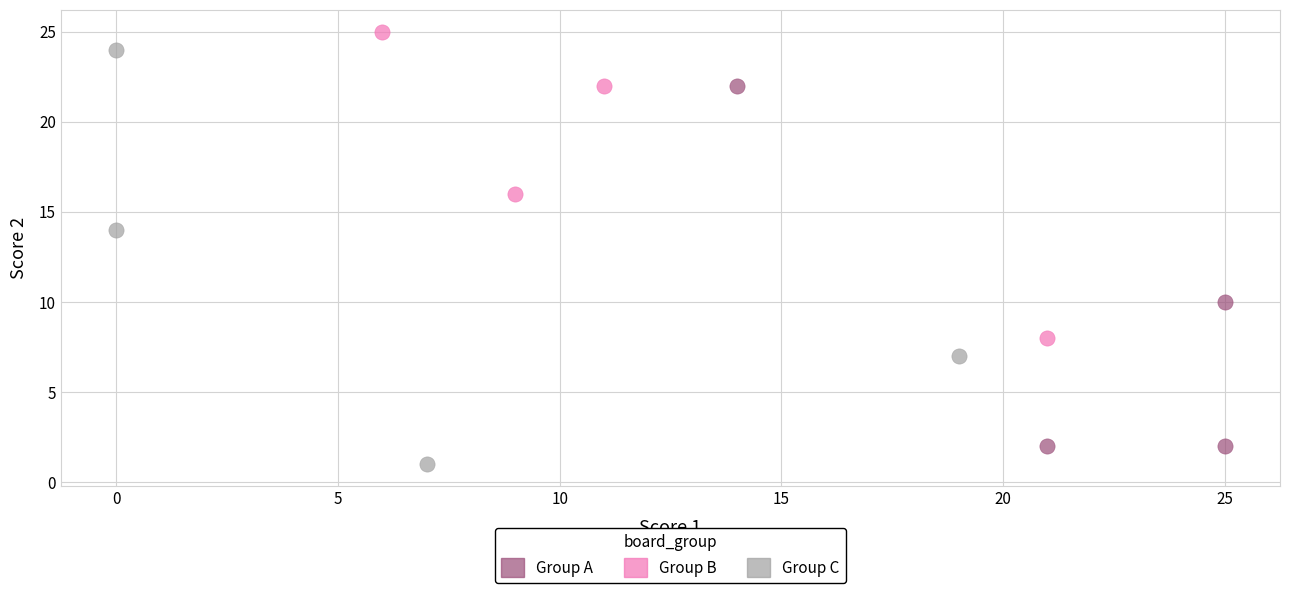

What are all the series names shown in the legend?

Group A, Group B, Group C